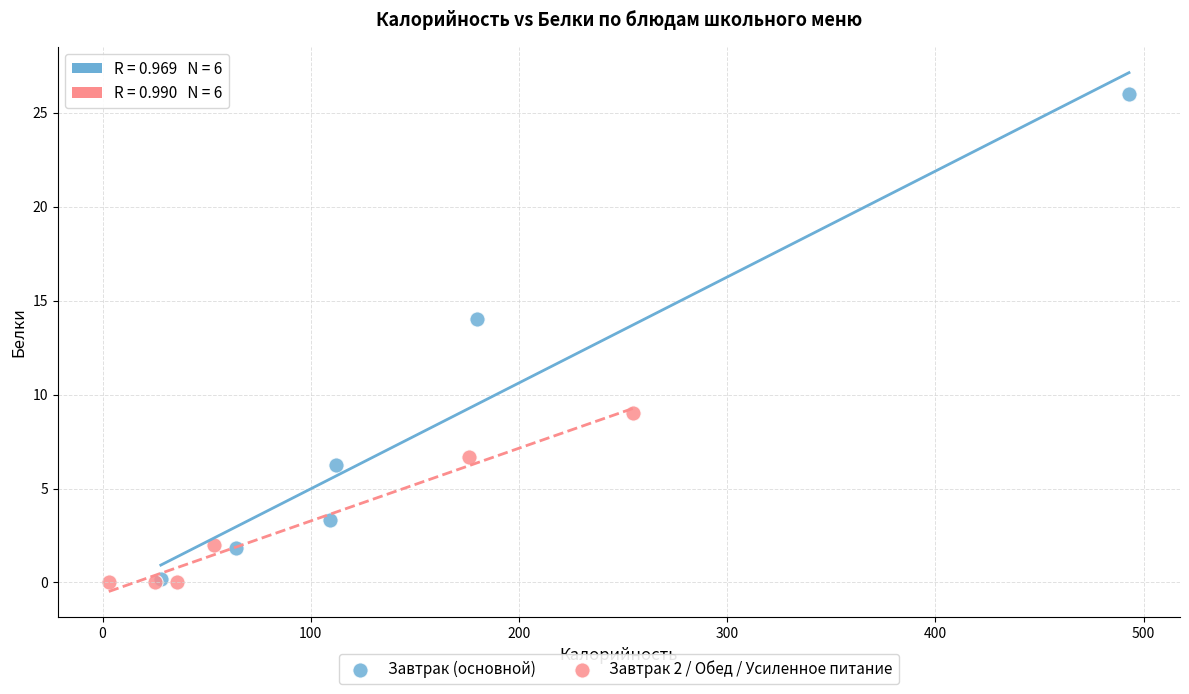

Which series has the widest spread of Y values?

Завтрак (основной)